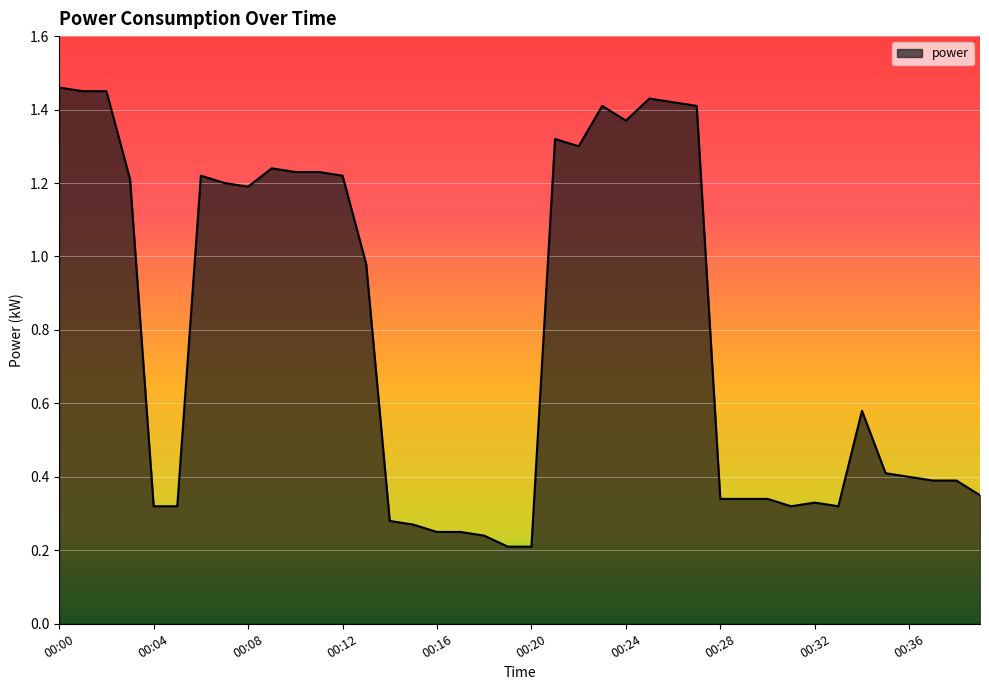

What is the value of the 3rd point from the left?

1.4